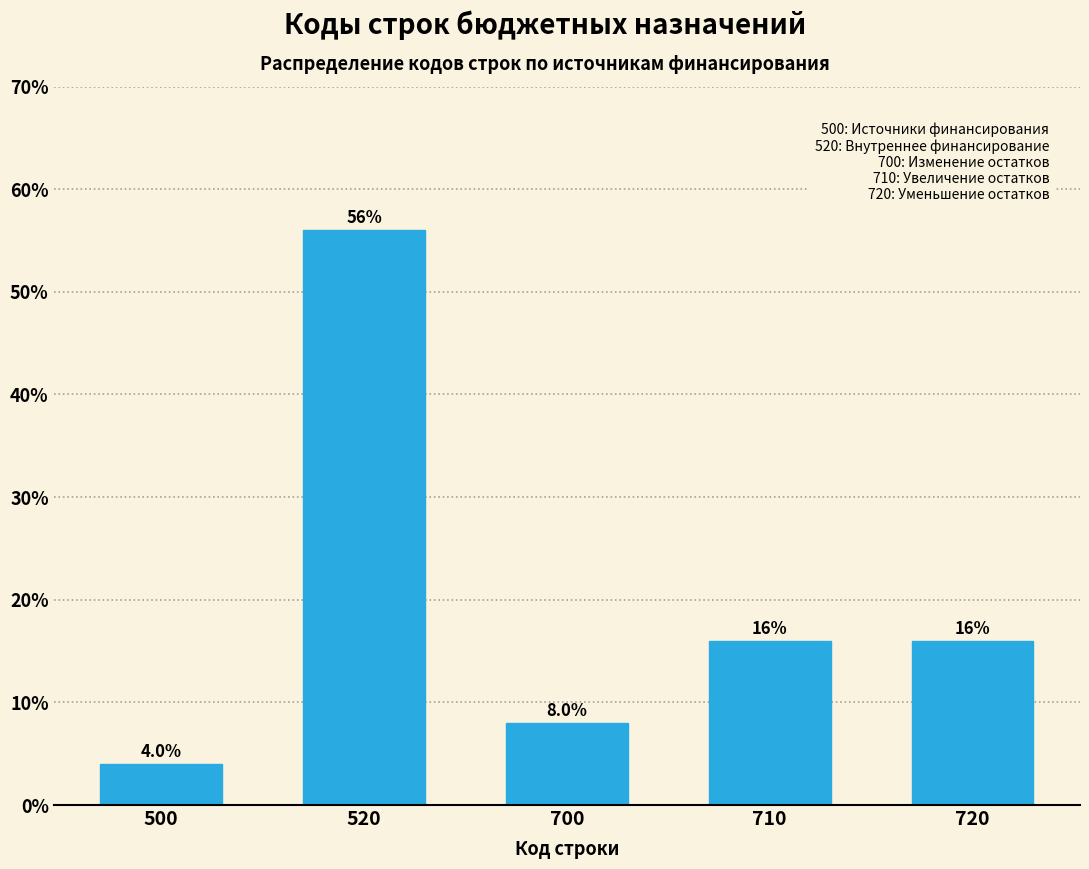

Reading left to right, what are all the values shown in this chart?

4.0	56.0	8.0	16.0	16.0